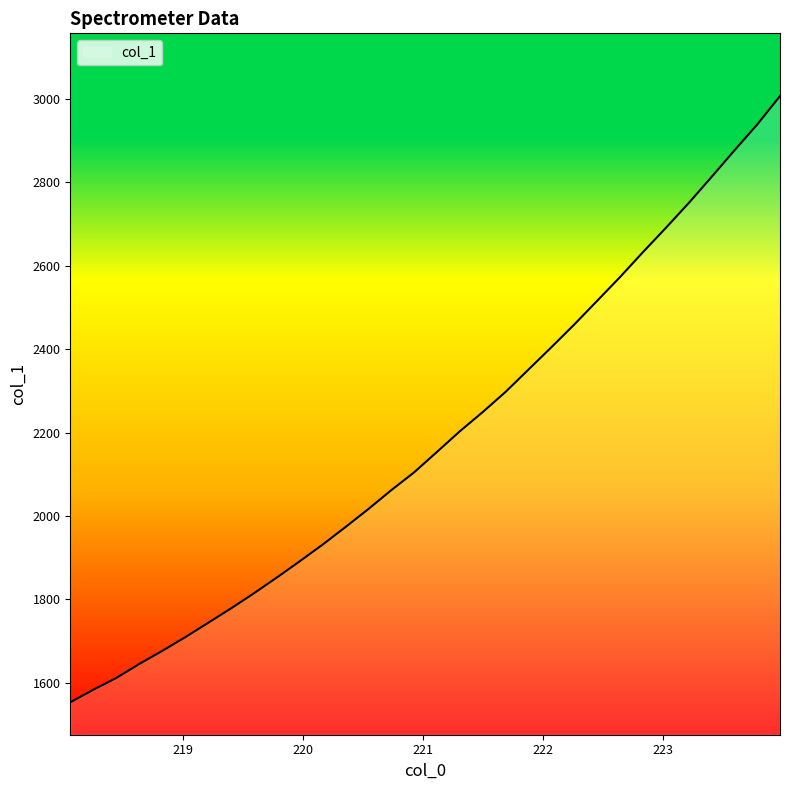

What is the difference between the maximum and minimum values?

1453.7